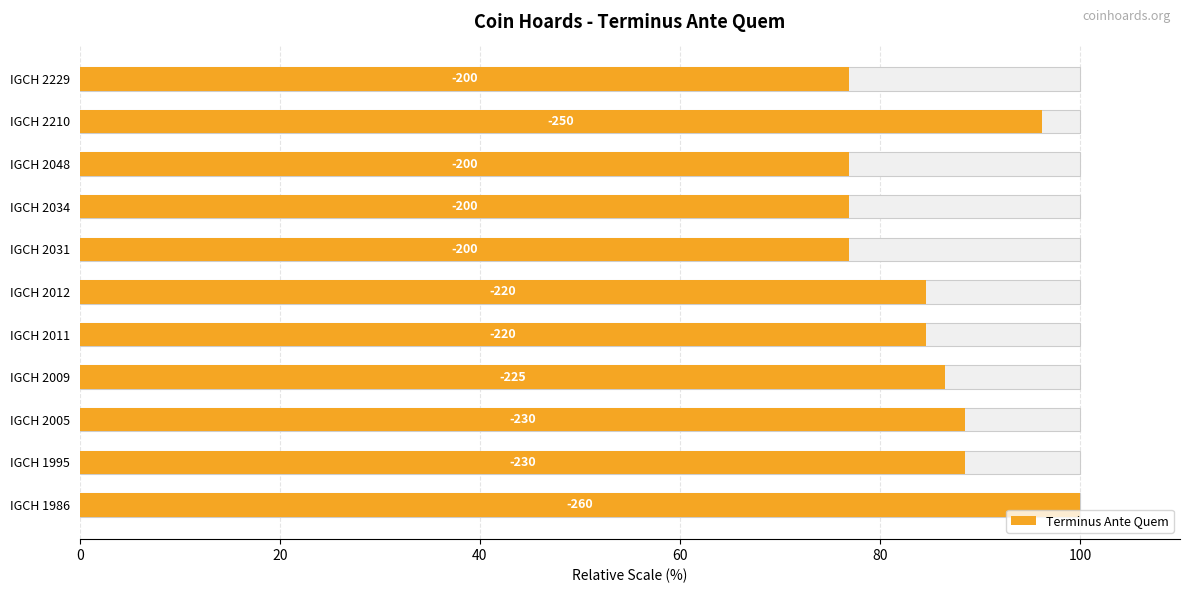

True or false: the data shows 18.0 at IGCH 1995.

False